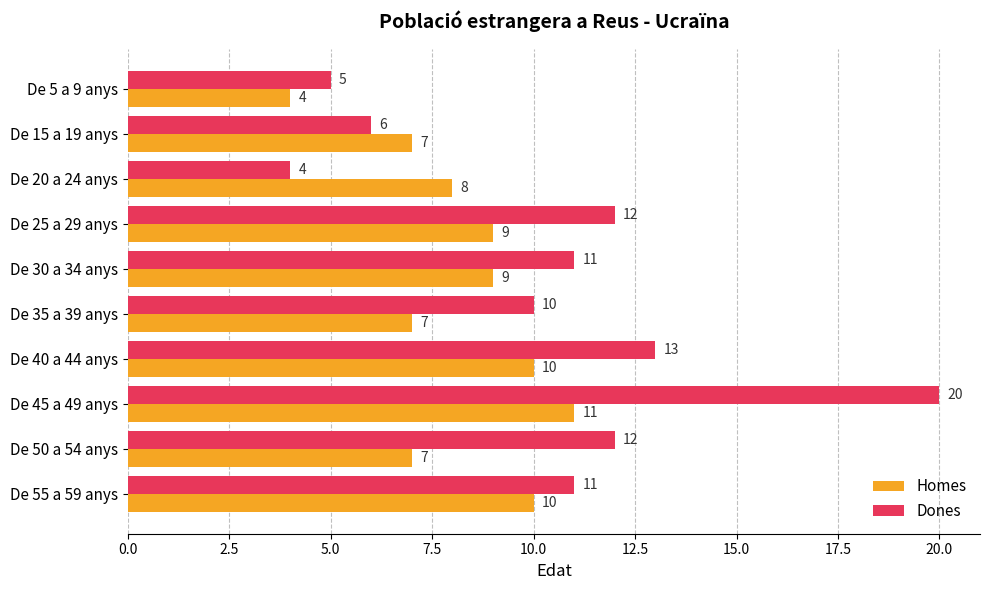

What is the difference between the maximum and minimum values in the Dones series?

16